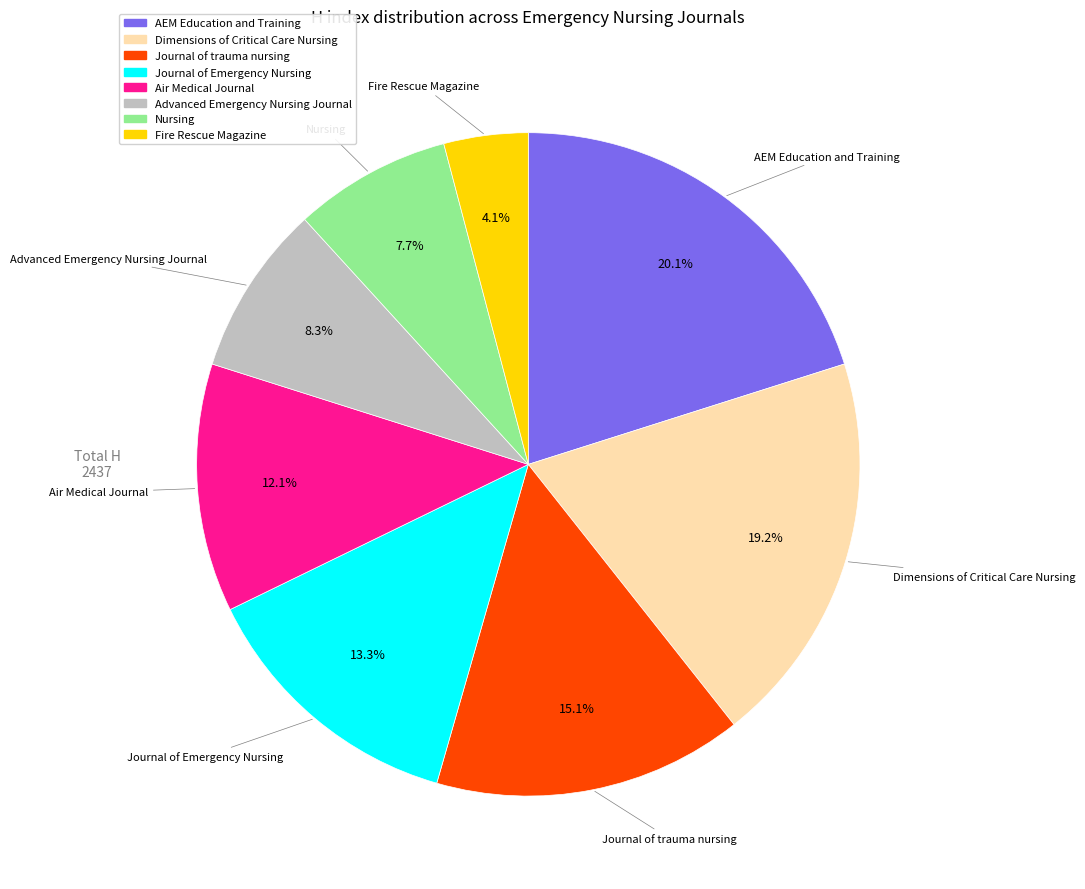

To the nearest percent, what is the difference between the Advanced Emergency Nursing Journal and Dimensions of Critical Care Nursing slice percentages?

11%